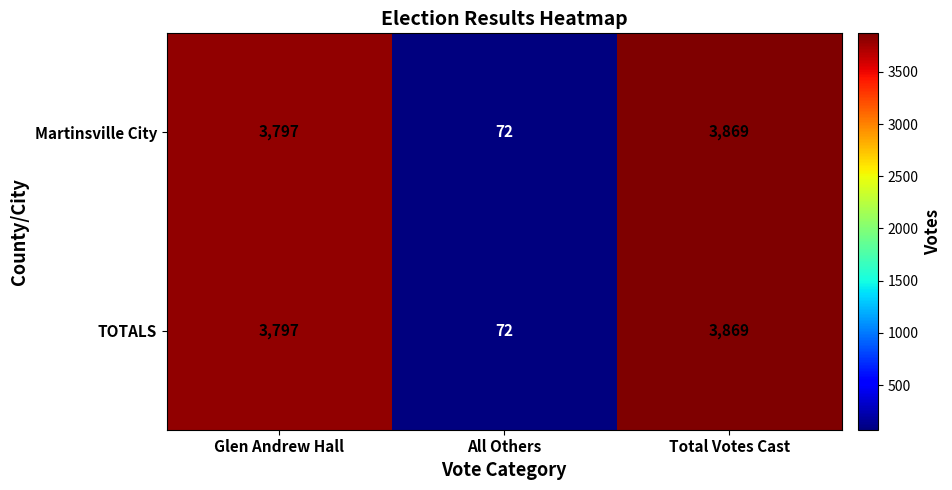

At which category is the sum across all series the highest?

Total Votes Cast